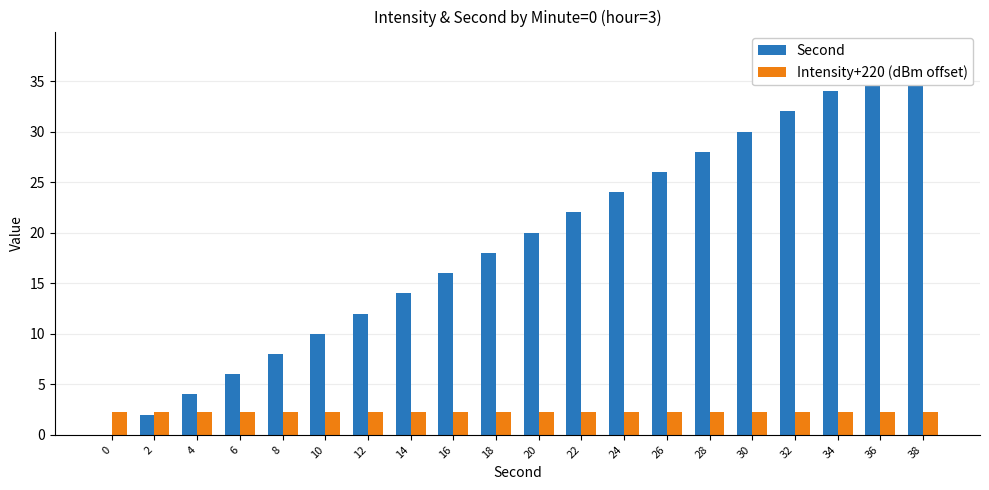

Reading left to right, transcribe all the data shown in this chart.

Second: 0=0.0	2=2.0	4=4.0	6=6.0	8=8.0	10=10.0	12=12.0	14=14.0	16=16.0	18=18.0	20=20.0	22=22.0	24=24.0	26=26.0	28=28.0	30=30.0	32=32.0	34=34.0	36=36.0	38=38.0
Intensity+220 (dBm offset): 0=2.3	2=2.3	4=2.3	6=2.3	8=2.3	10=2.3	12=2.3	14=2.3	16=2.3	18=2.3	20=2.3	22=2.3	24=2.3	26=2.3	28=2.3	30=2.3	32=2.3	34=2.3	36=2.3	38=2.3